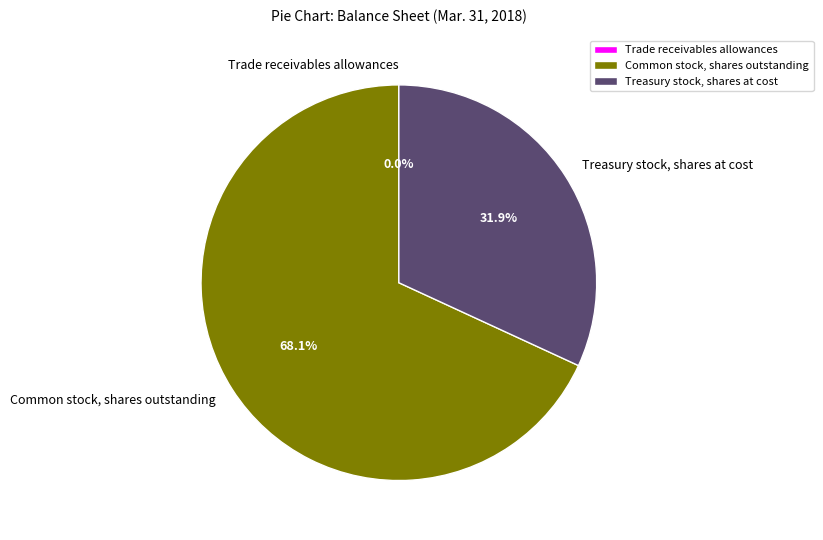

Approximately how many times larger is the value at Treasury stock, shares at cost compared to Common stock, shares outstanding?

0.5